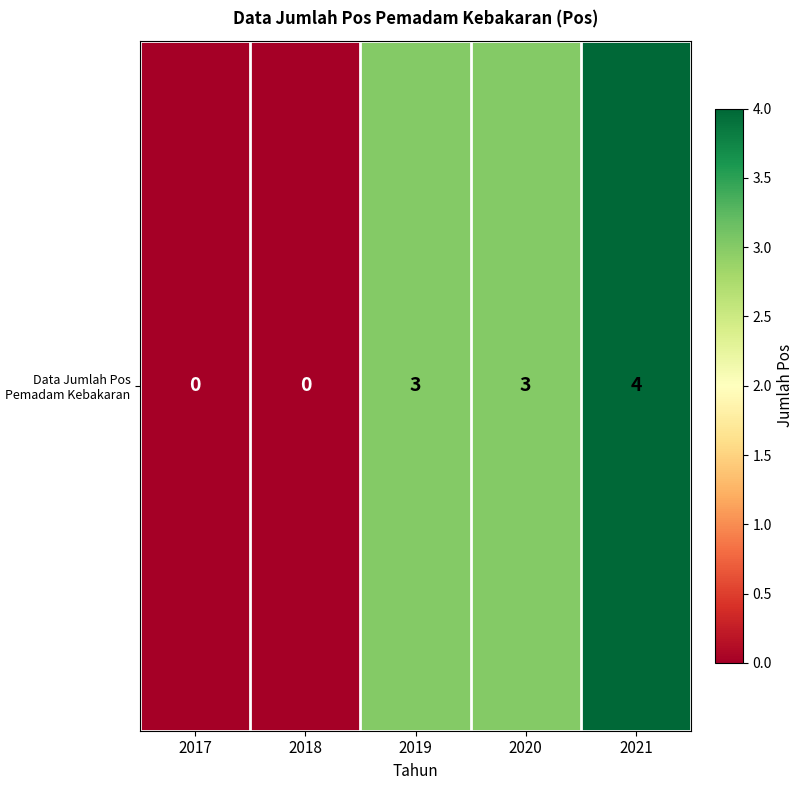

At which label is the value closest to 2?

2019